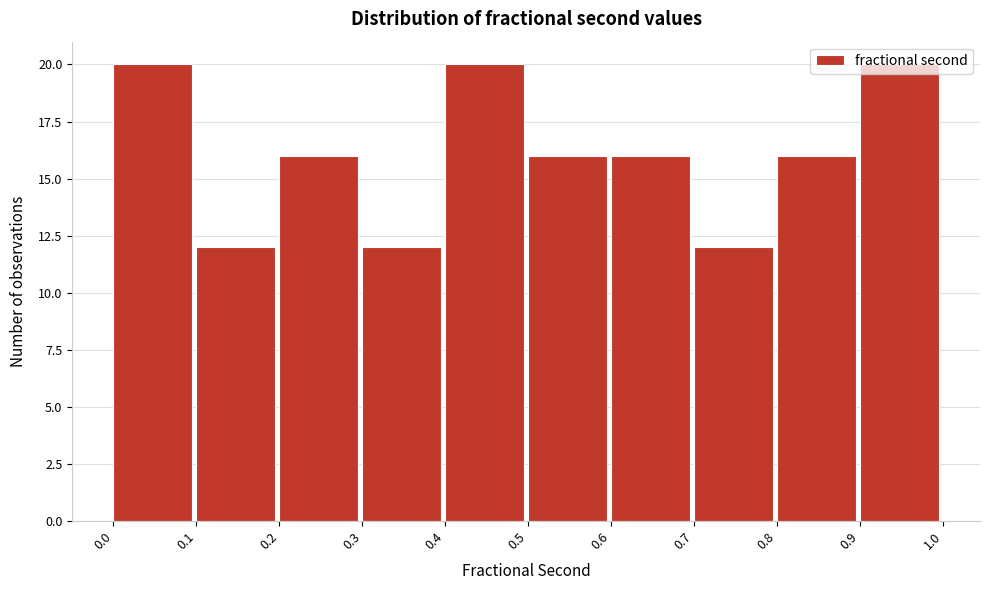

Reading left to right, list every bar in this chart as the range it spans on the x-axis followed by its height. The values are not printed on the chart, so give them approximately, as read against the axis.

0.0 to 0.1: 20
0.1 to 0.2: 12
0.2 to 0.3: 16
0.3 to 0.4: 12
0.4 to 0.5: 20
0.5 to 0.6: 16
0.6 to 0.7: 16
0.7 to 0.8: 12
0.8 to 0.9: 16
0.9 to 1.0: 20